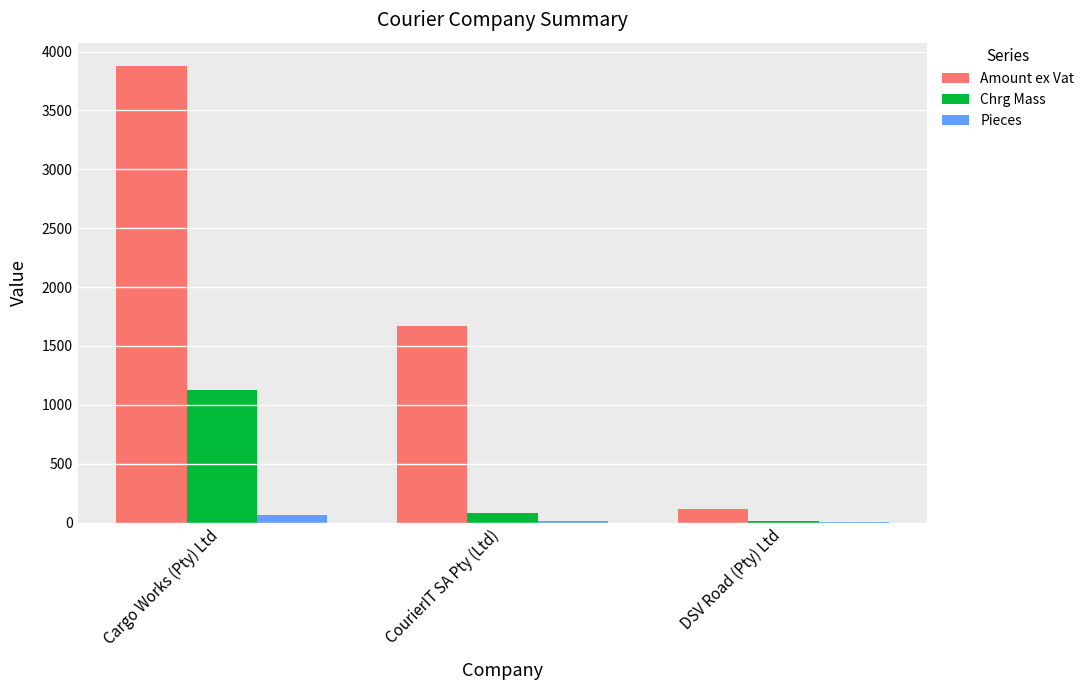

Are the bars grouped side by side (vs. stacked)?

Yes